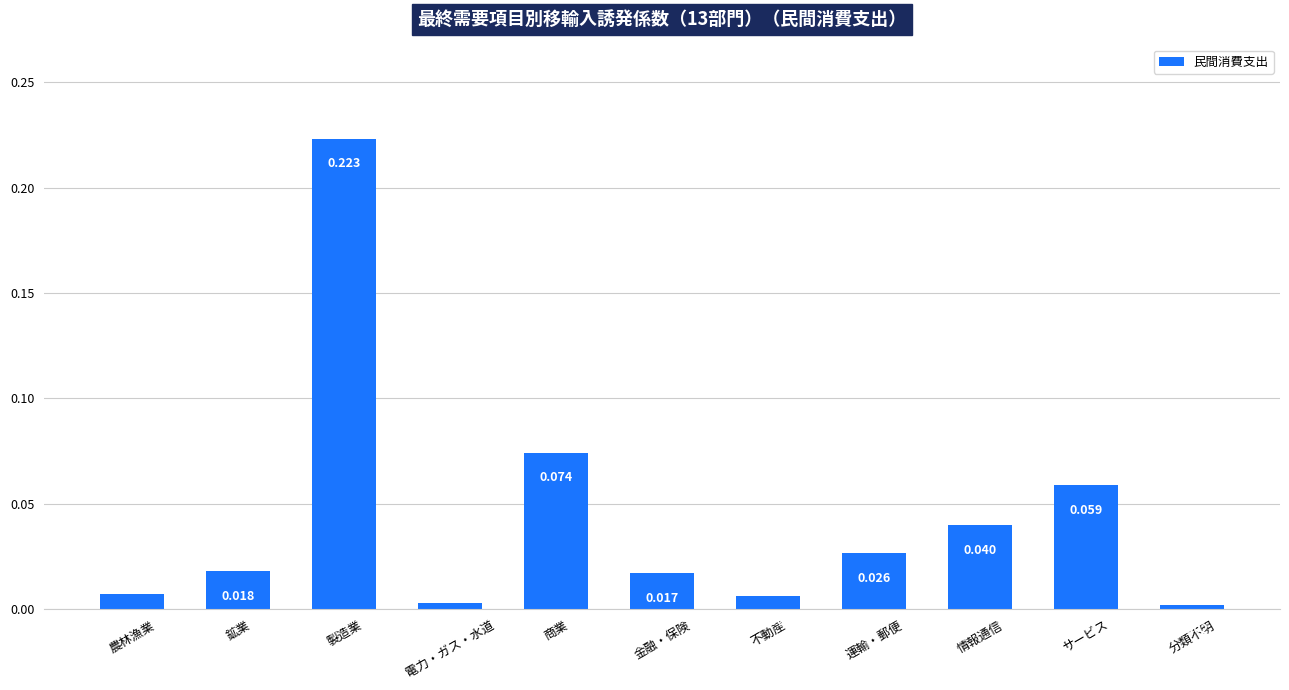

Rank the categories by value from lowest to highest.

分類不明, 電力・ガス・水道, 不動産, 農林漁業, 金融・保険, 鉱業, 運輸・郵便, 情報通信, サービス, 商業, 製造業